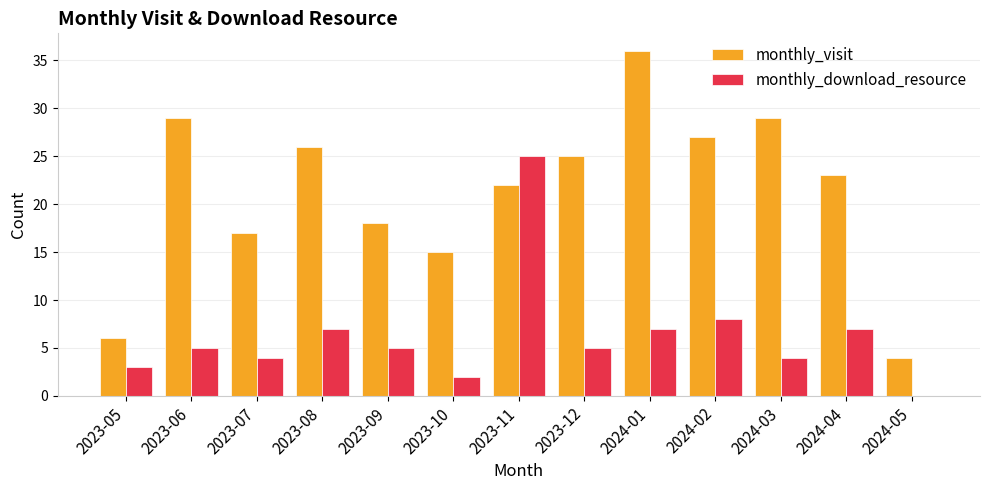

What are all the series names shown in the legend?

monthly_visit, monthly_download_resource